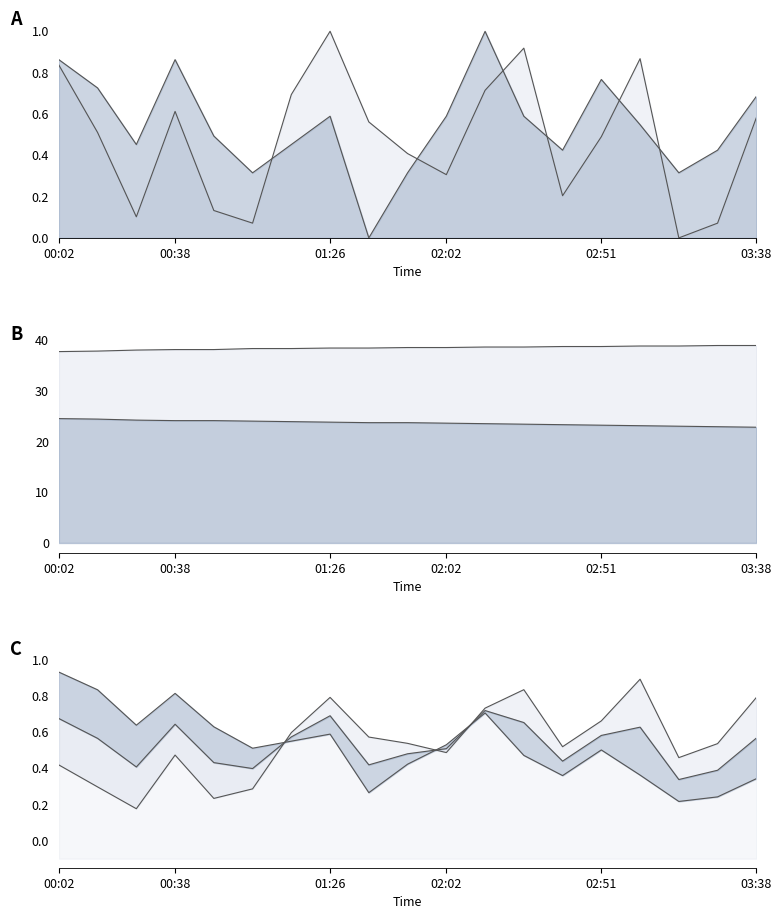

What is the greatest value displayed?

38.9